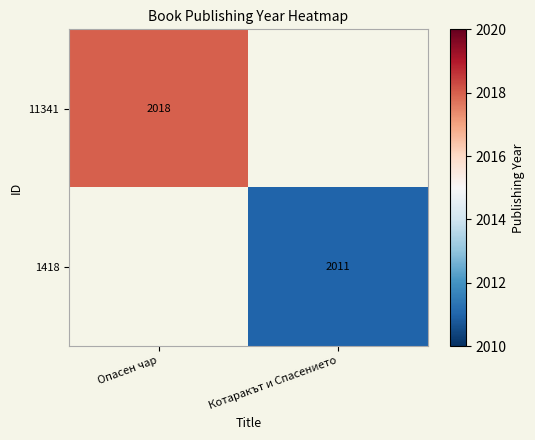

The 11341 series shows 2018 at Опасен чар. True or false?

True